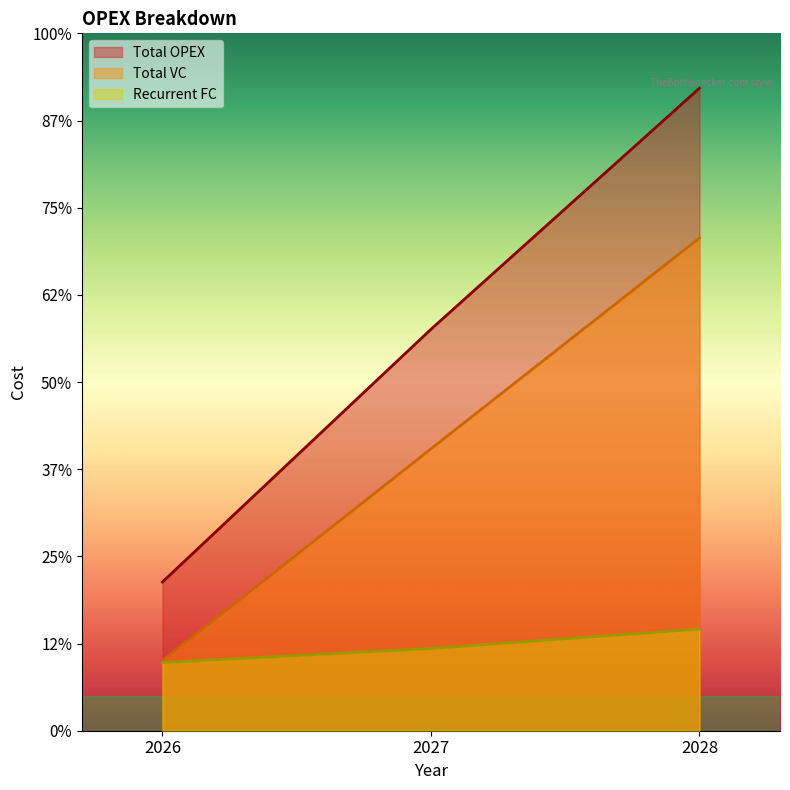

List the labels in order of Recurrent FC value, smallest first.

2026, 2027, 2028